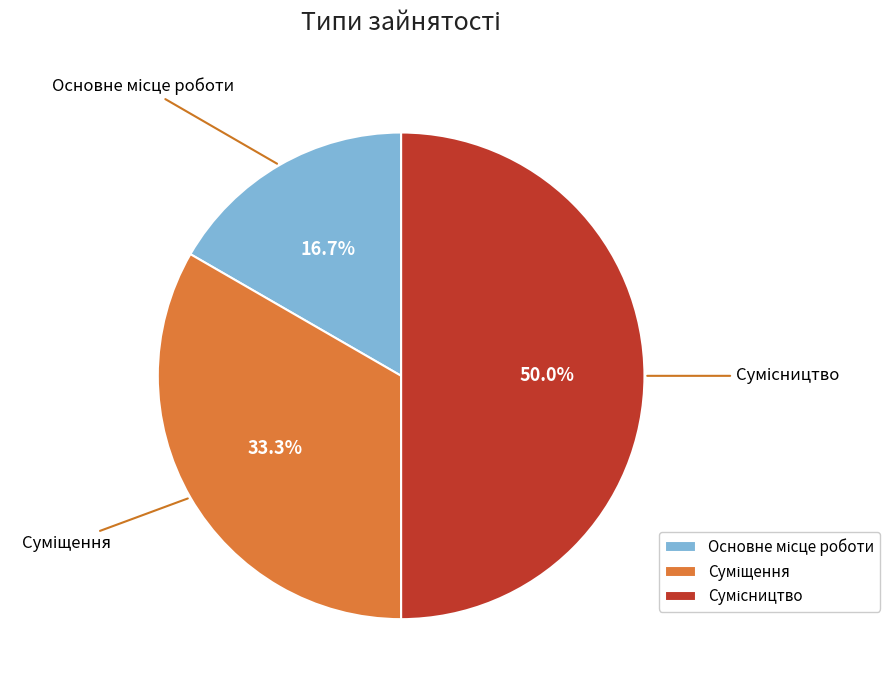

Does Суміщення represent more than half of the total?

No